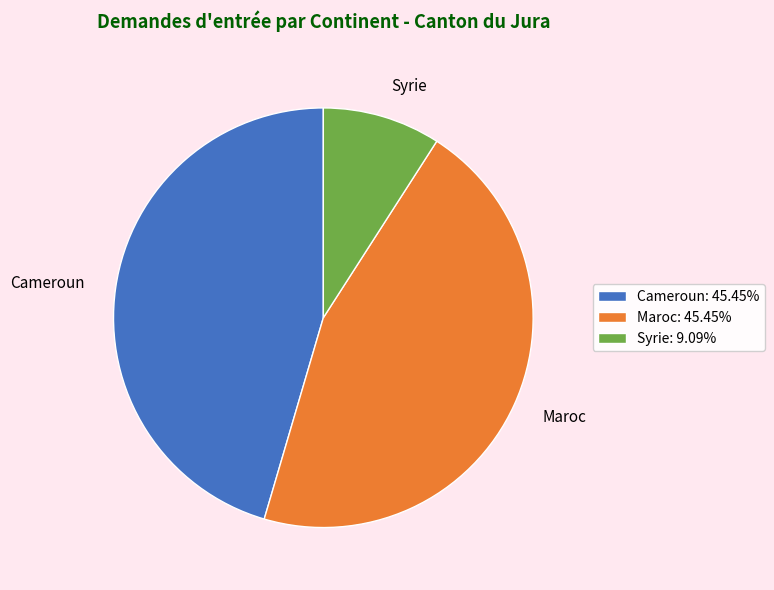

What is the ratio of the value at Maroc to the value at Syrie?

5.0